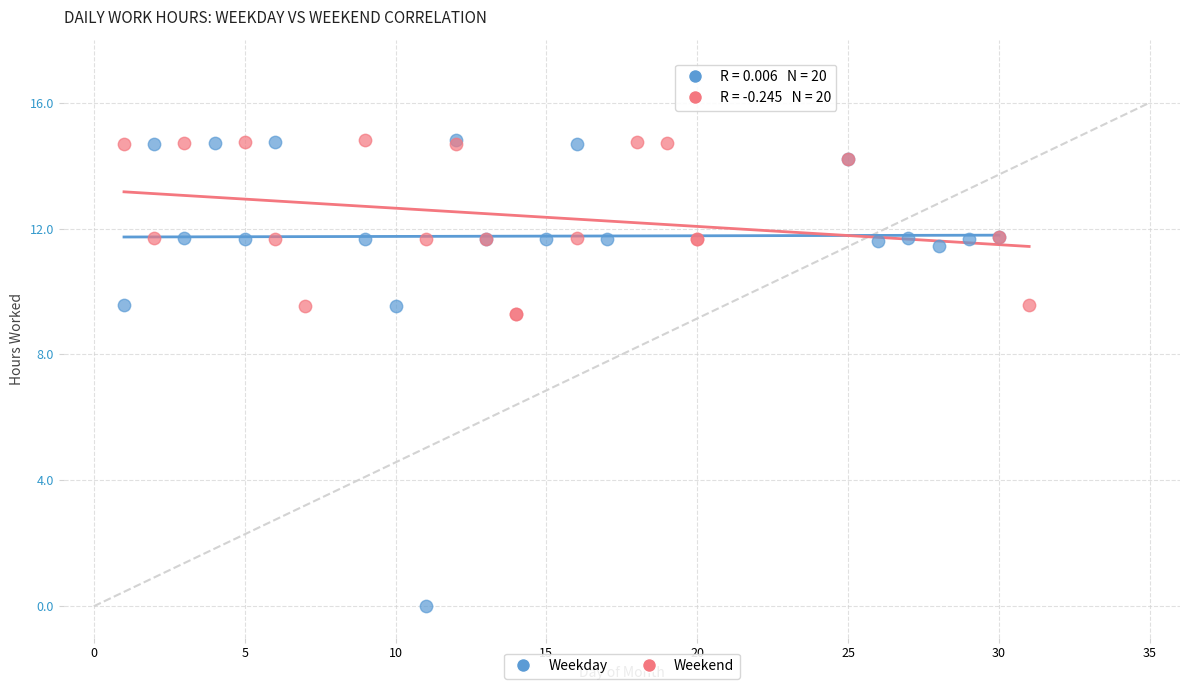

Which series contains the lowest Y value?

Weekday